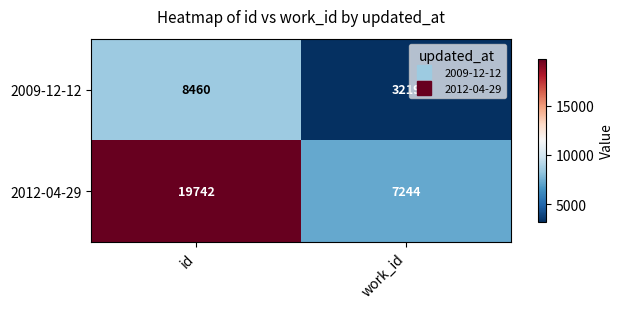

The value of 2012-04-29 at work_id is 11642. True or false?

False